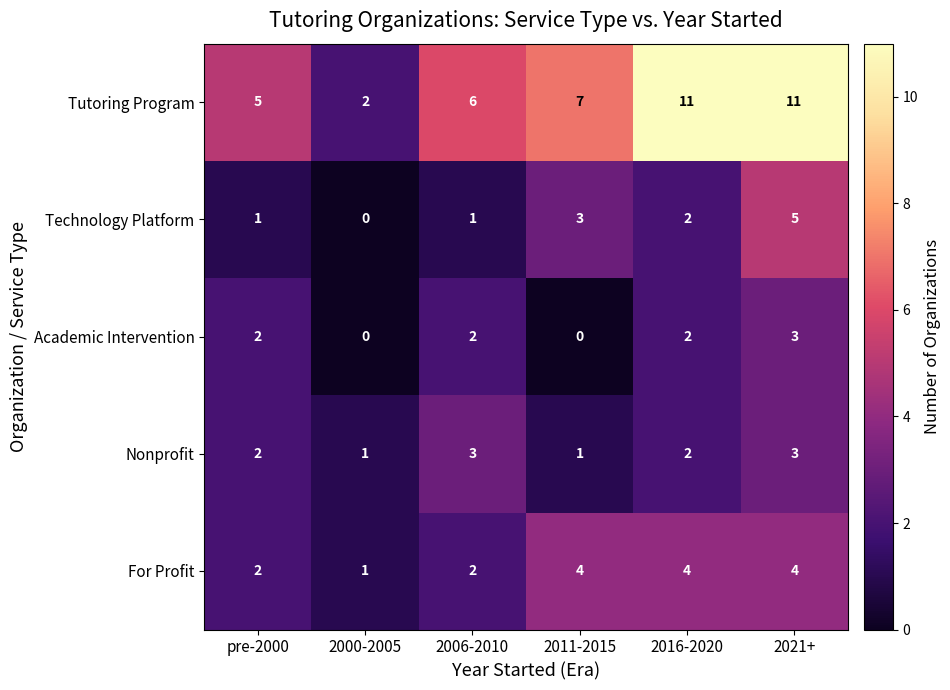

How many data points does each series have?

6